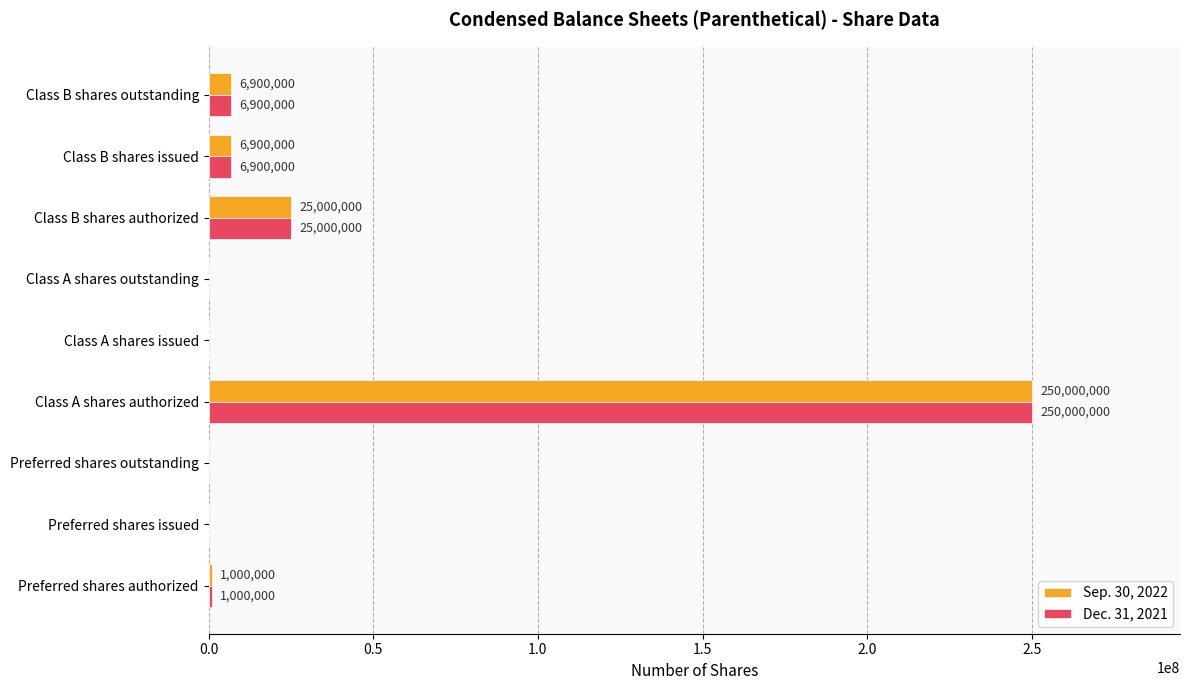

The Sep. 30, 2022 series shows 8259864 at Class B shares authorized. True or false?

False